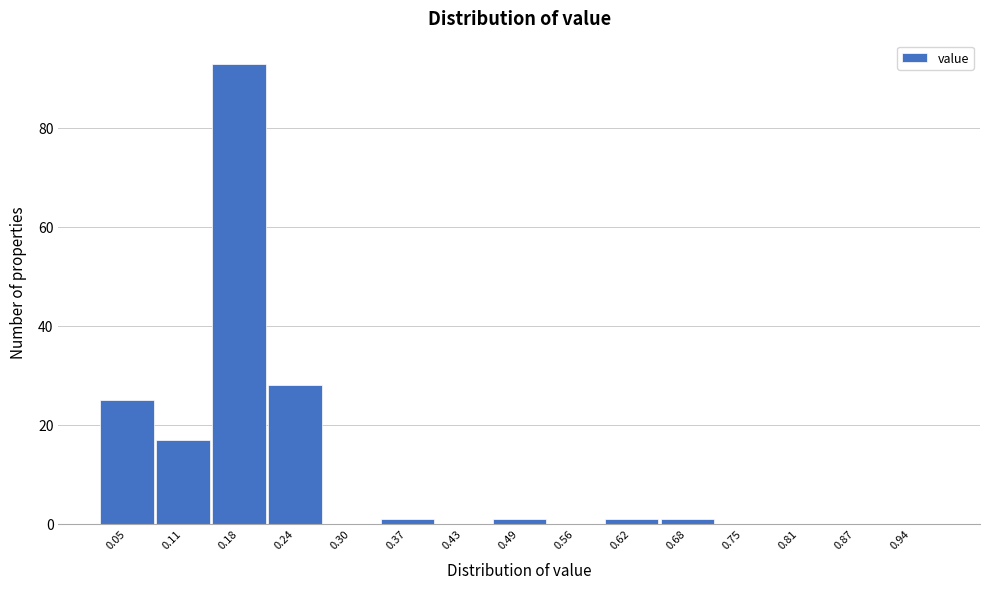

Reading left to right, what are all the values shown in this chart?

0.05=25	0.11=17	0.18=93	0.24=28	0.30=0	0.37=1	0.43=0	0.49=1	0.56=0	0.62=1	0.68=1	0.75=0	0.81=0	0.87=0	0.94=0